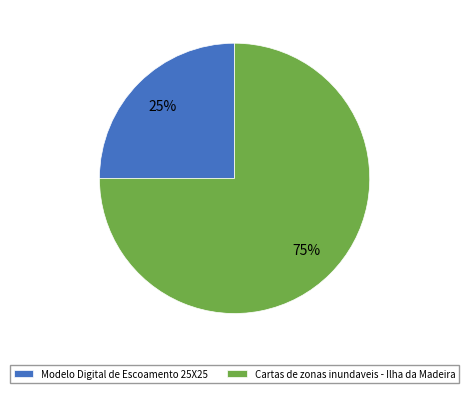

Which has a higher value, Modelo Digital de Escoamento 25X25 or Cartas de zonas inundaveis - Ilha da Madeira?

Cartas de zonas inundaveis - Ilha da Madeira